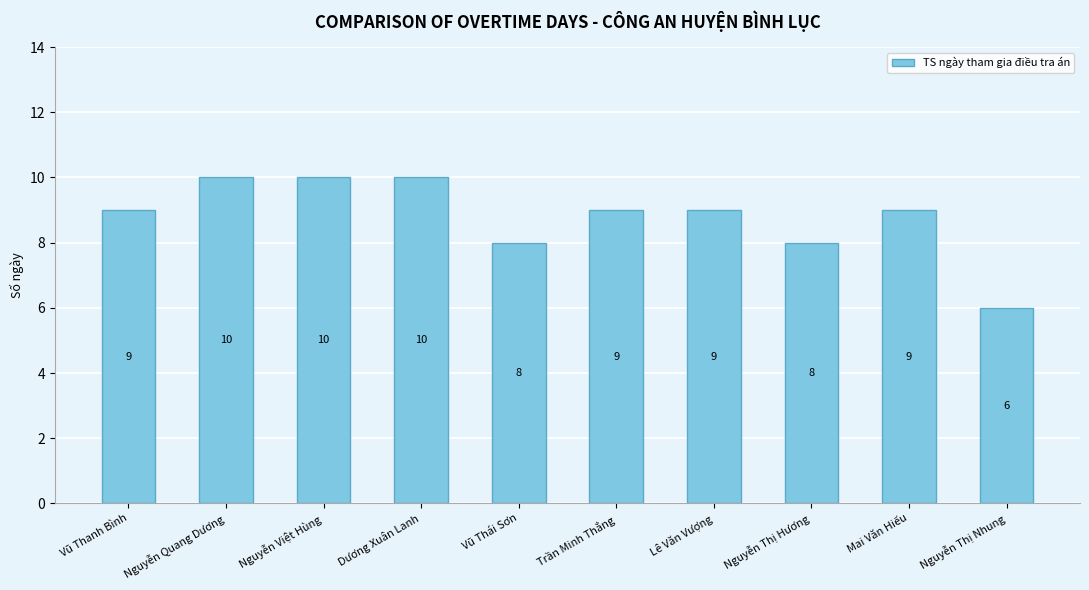

What is the difference between the maximum and minimum values?

4